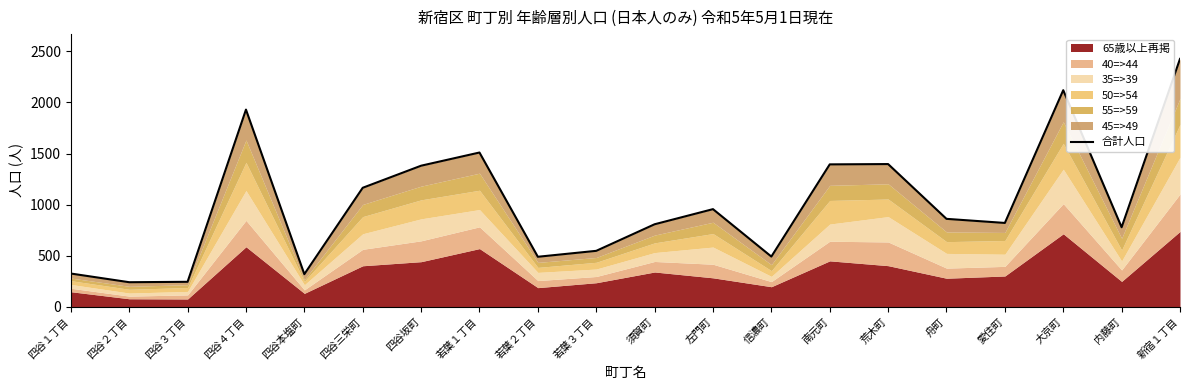

Reading left to right, what are all the values shown in this chart?

四谷１丁目=326	四谷２丁目=241	四谷３丁目=245	四谷４丁目=1930	四谷本塩町=320	四谷三栄町=1165	四谷坂町=1381	若葉１丁目=1510	若葉２丁目=490	若葉３丁目=548	須賀町=808	左門町=956	信濃町=492	南元町=1394	荒木町=1397	舟町=861	愛住町=821	大京町=2120	内藤町=779	新宿１丁目=2426